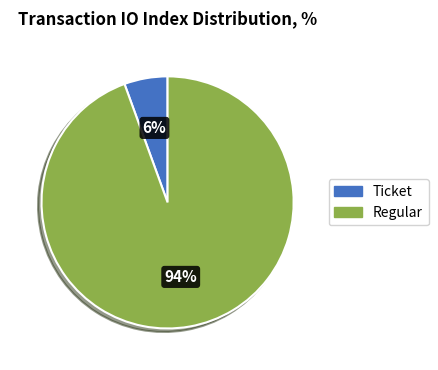

Does Ticket represent more than half of the total?

No